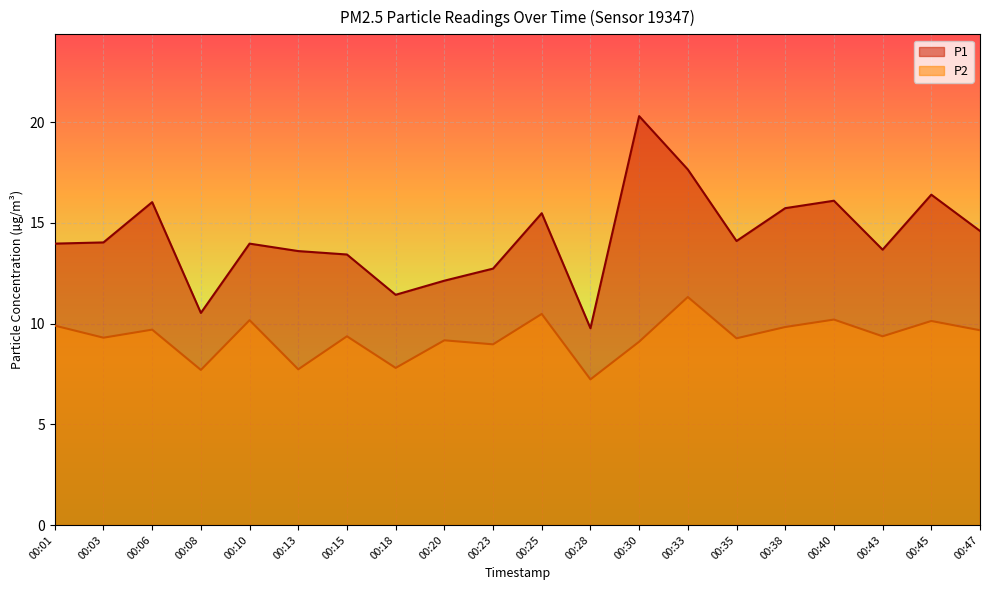

Is the value of P2 at 00:35 greater than the value of P1 at 00:06?

No